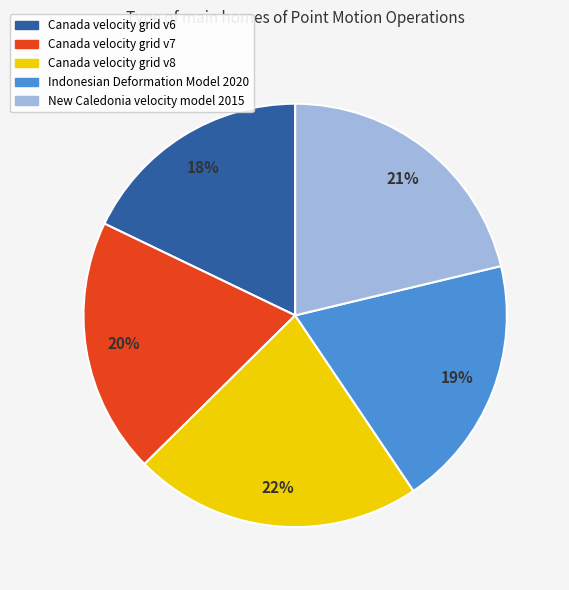

What percentage is the Indonesian Deformation Model 2020 slice, to the nearest percent?

19%